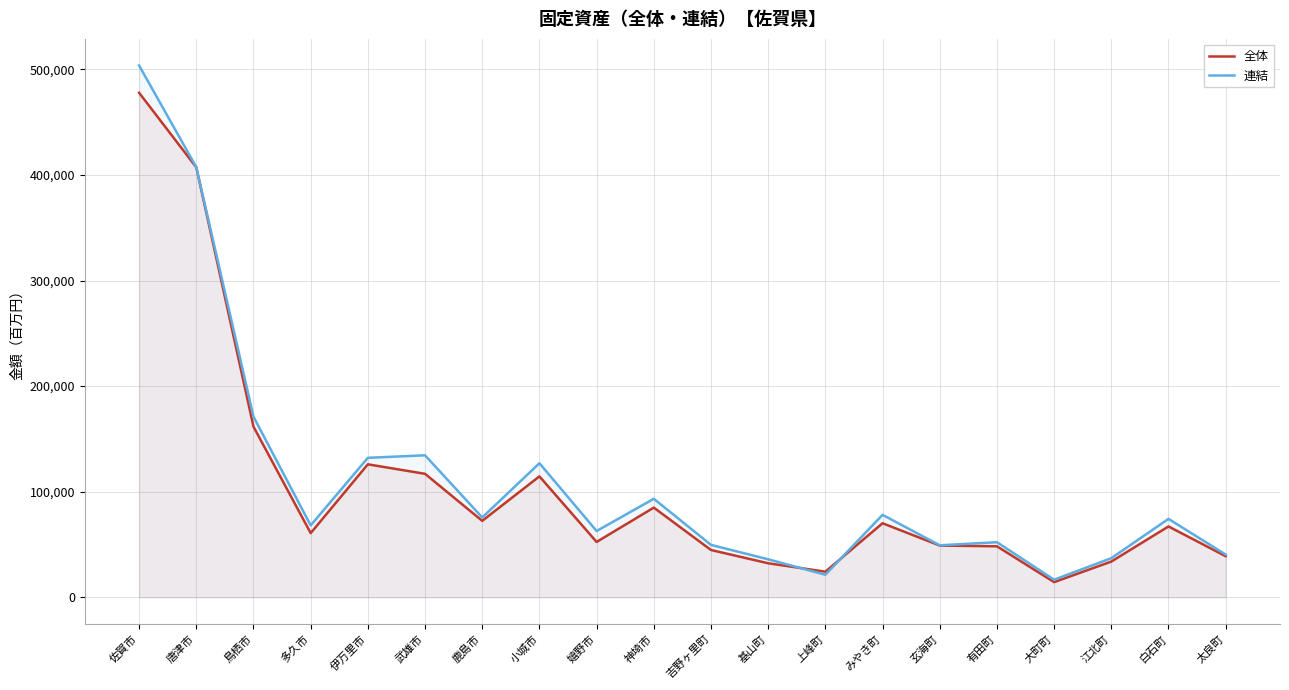

What is the difference between the maximum and minimum values in the 全体 series?

463475